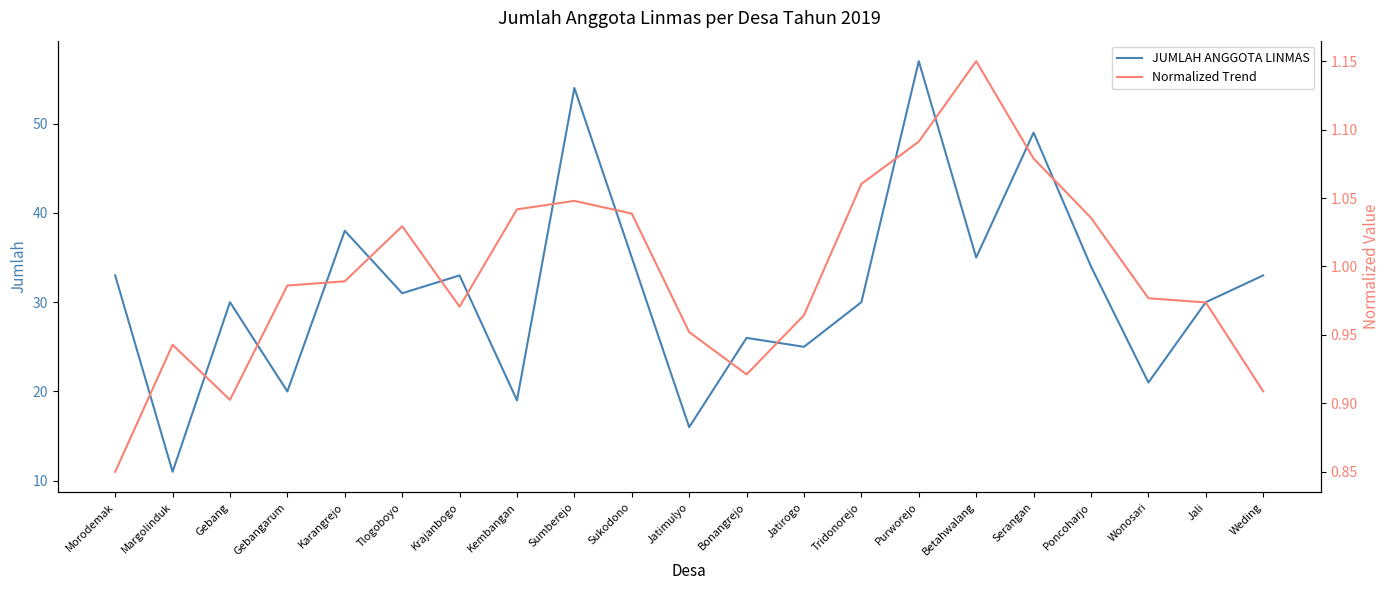

Reading left to right, transcribe all the data shown in this chart.

JUMLAH ANGGOTA LINMAS: 33.0	11.0	30.0	20.0	38.0	31.0	33.0	19.0	54.0	35.0	16.0	26.0	25.0	30.0	57.0	35.0	49.0	34.0	21.0	30.0	33.0
Normalized Trend: 0.8	0.9	0.9	1.0	1.0	1.0	1.0	1.0	1.0	1.0	1.0	0.9	1.0	1.1	1.1	1.1	1.1	1.0	1.0	1.0	0.9